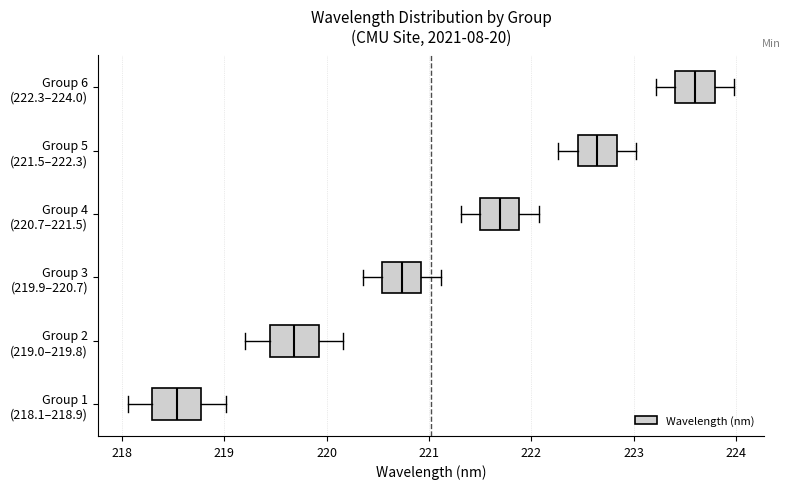

Where is the right edge of the box for Group 1 (218.1–218.9) on the x-axis? The values are not printed on the chart, so give them approximately, as read against the axis.

218.8